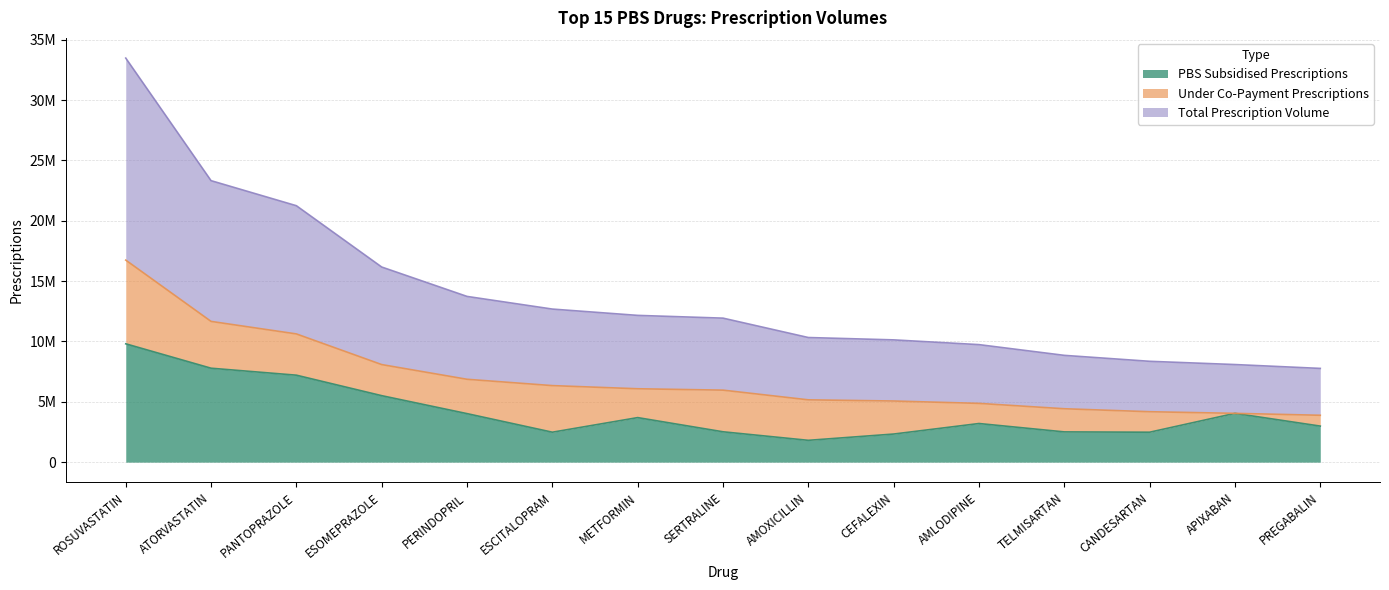

True or false: Total Prescription Volume and PBS Subsidised Prescriptions cross at least once.

False